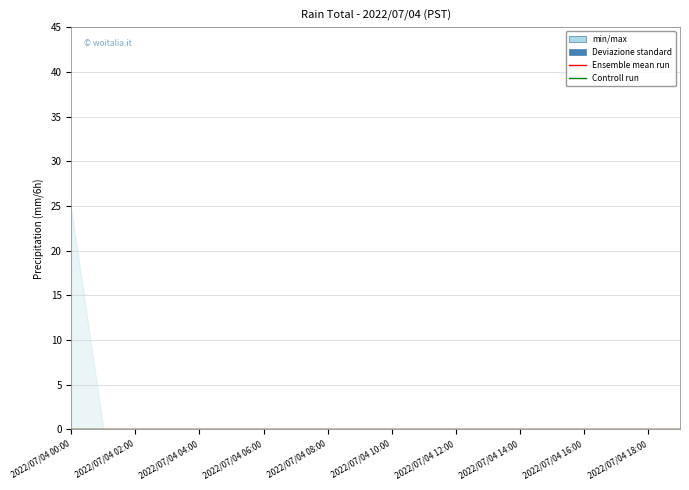

Where is min/max_upper nearest to the value 12?

1